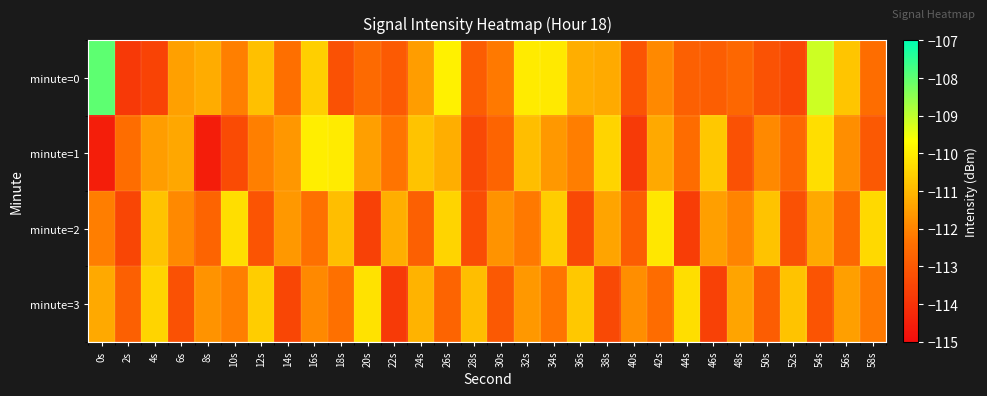

What is the total value across all series at 42s?

-445.8